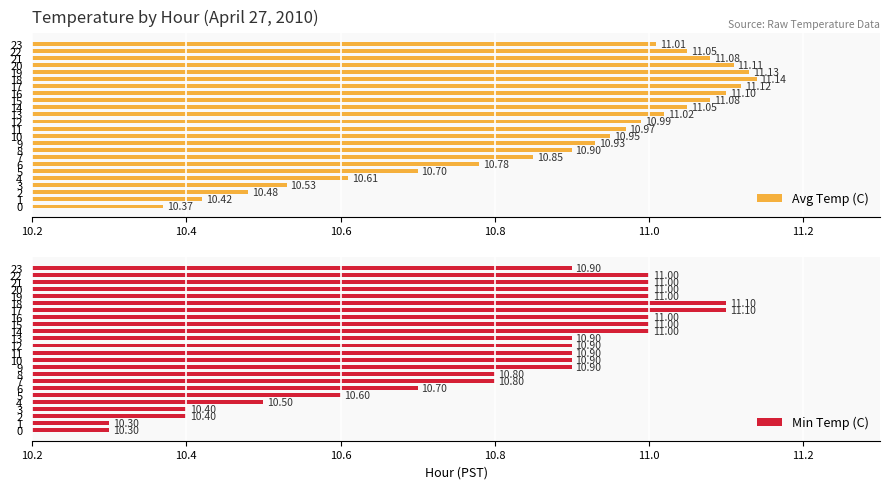

How many bars are there in each group?

2